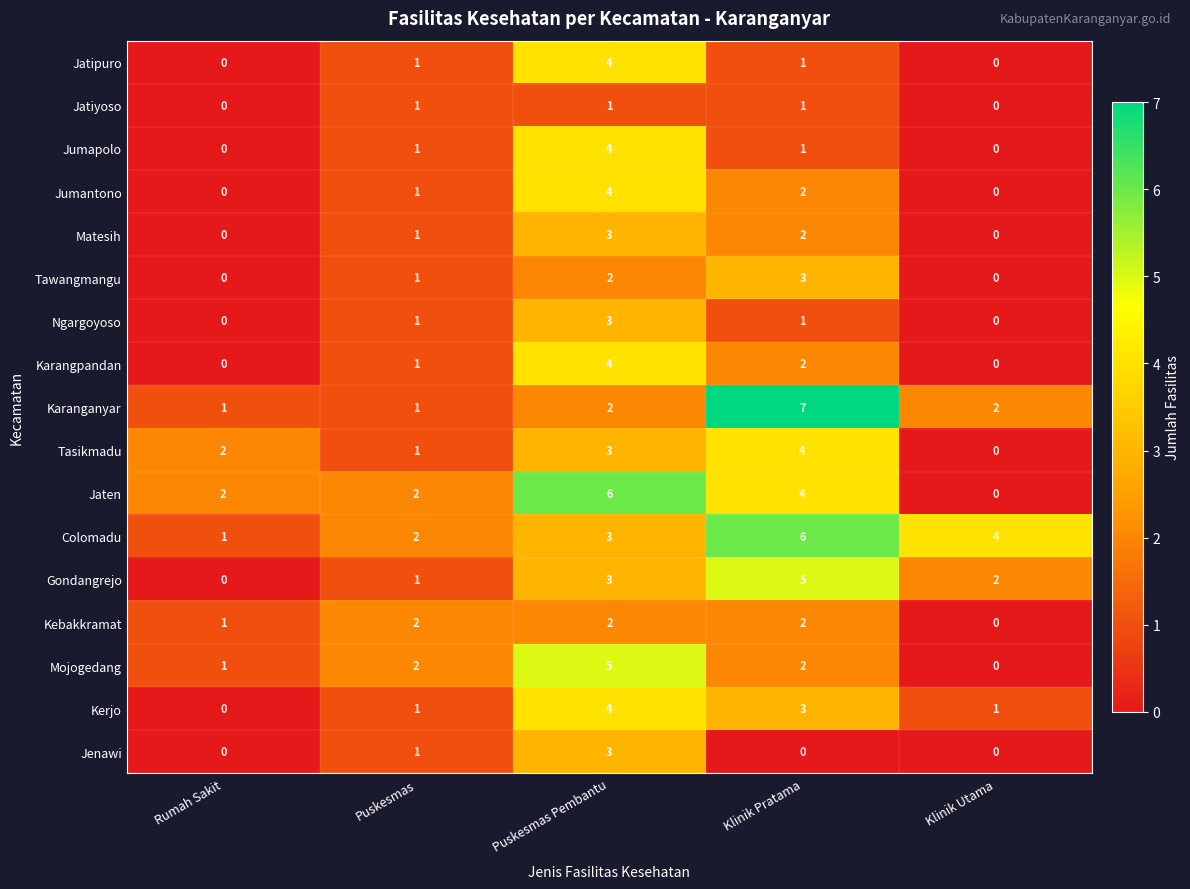

Which series has the largest total across all categories?

Colomadu